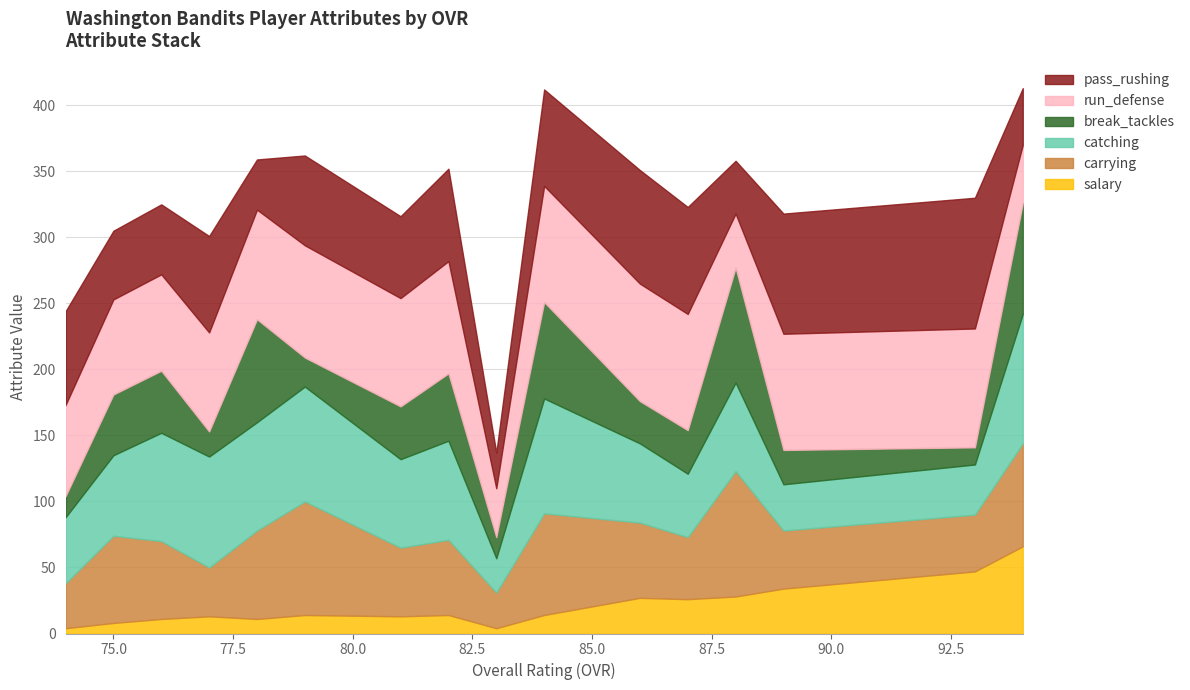

At how many categories does at least one series exceed 86?

8